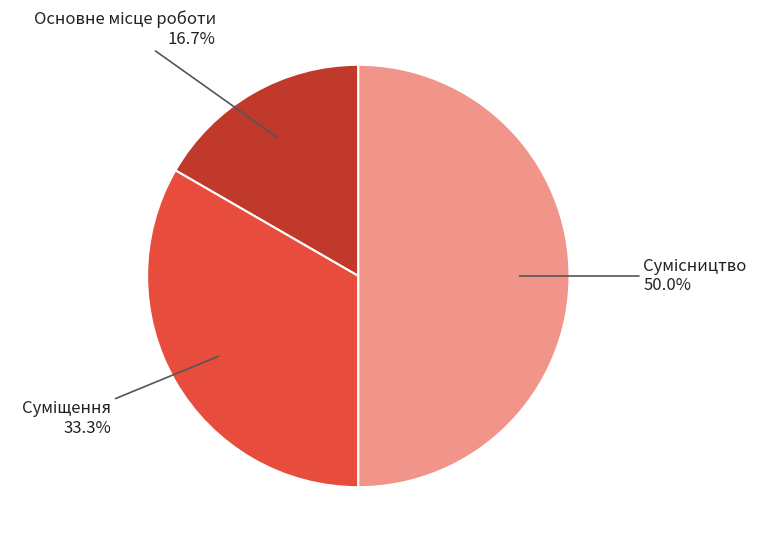

What is the total percentage of Основне місце роботи and Сумісництво?

66.7%